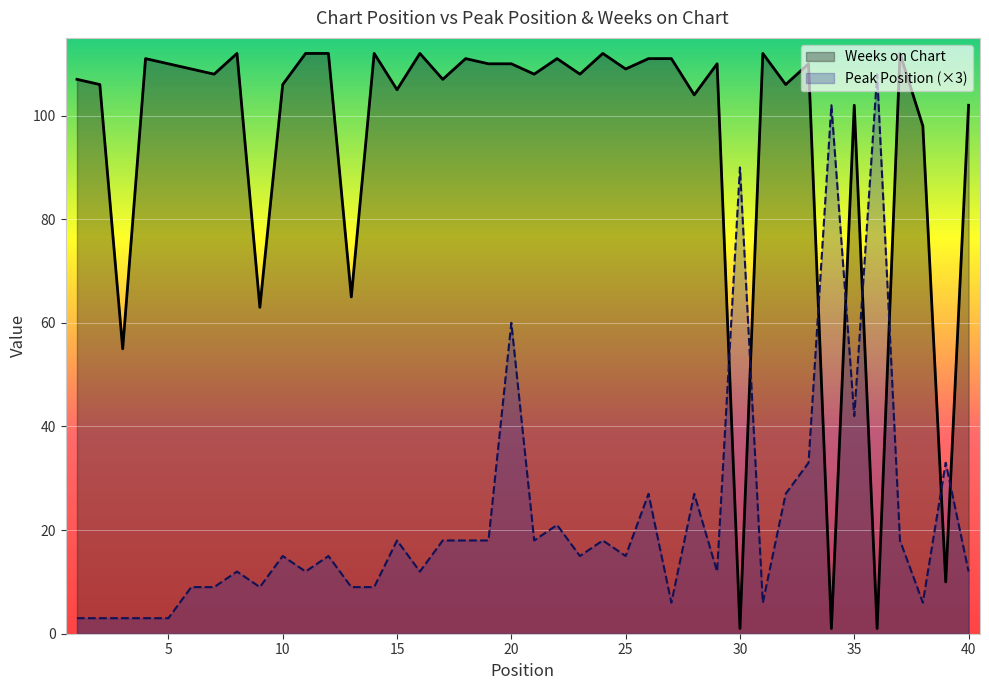

True or false: Peak Position (×3) and Weeks on Chart intersect in this chart.

True